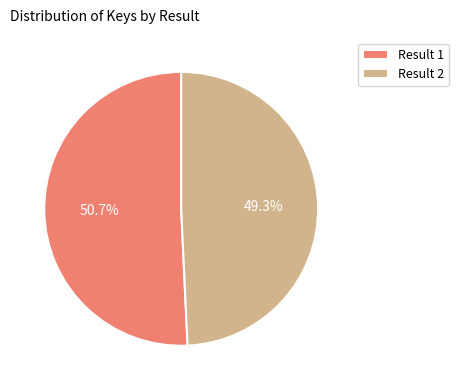

To the nearest percent, what is the difference between the largest and smallest slice percentages?

1%